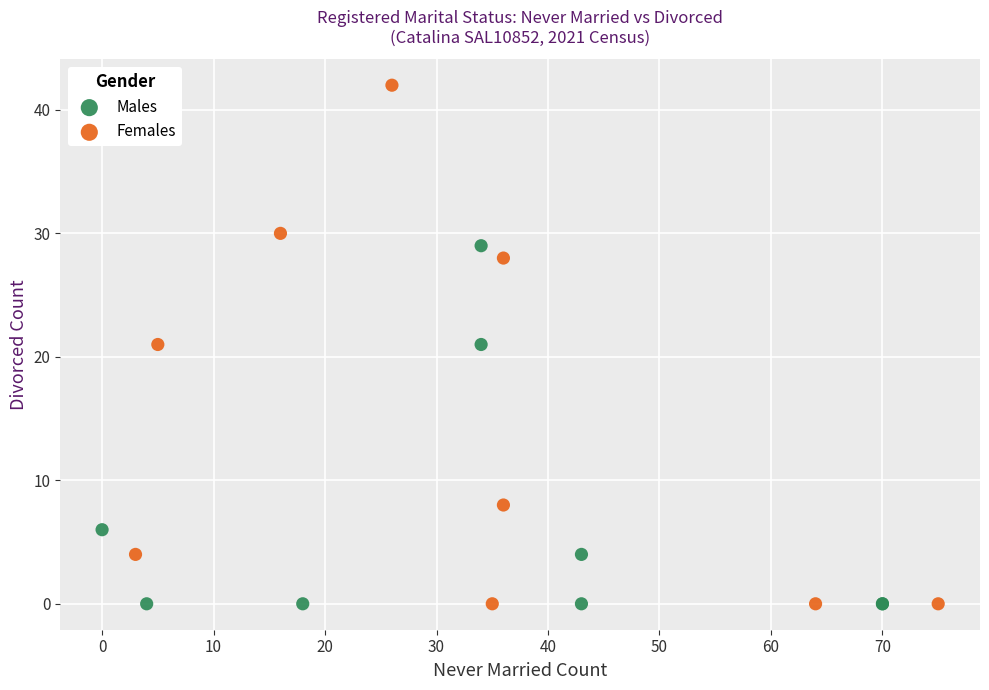

What are all the series names shown in the legend?

Males, Females